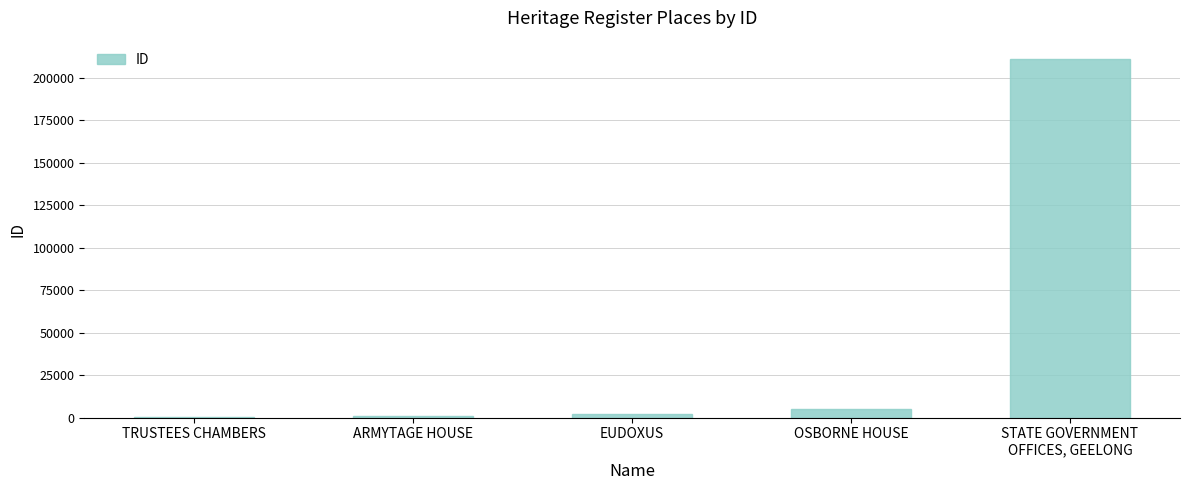

Between STATE GOVERNMENT
OFFICES, GEELONG and ARMYTAGE HOUSE, which is larger?

STATE GOVERNMENT
OFFICES, GEELONG